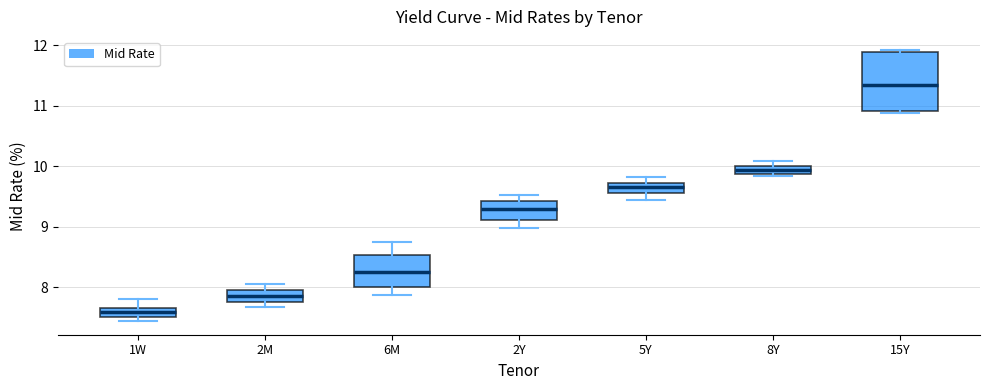

Comparing the boxes themselves (not the whiskers), which one is the tallest?

15Y